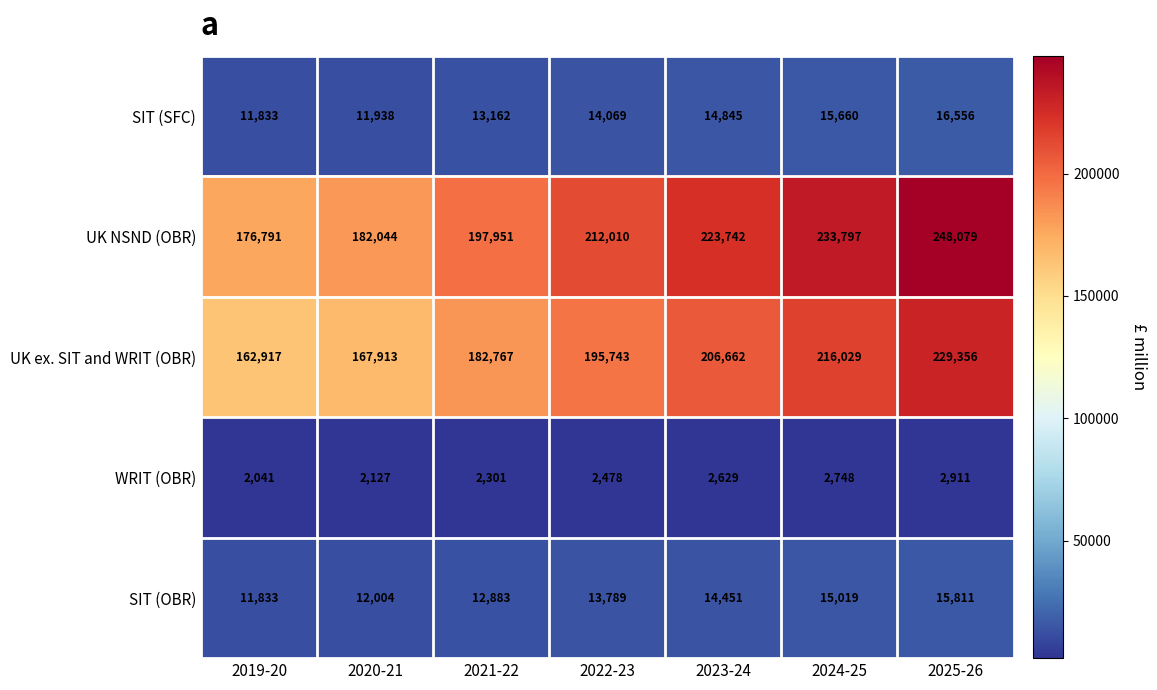

The SIT (OBR) series shows 22204 at 2021-22. True or false?

False